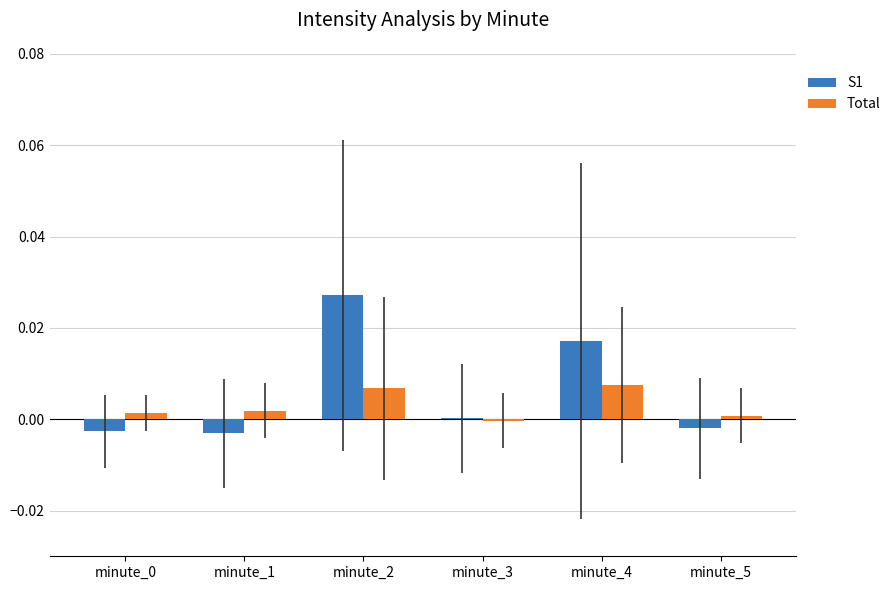

Which label corresponds to the largest value in the chart?

minute_2